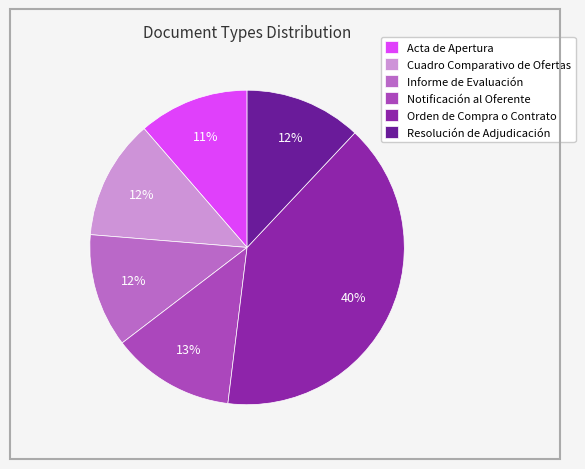

Is there any slice that represents more than half of the pie?

No